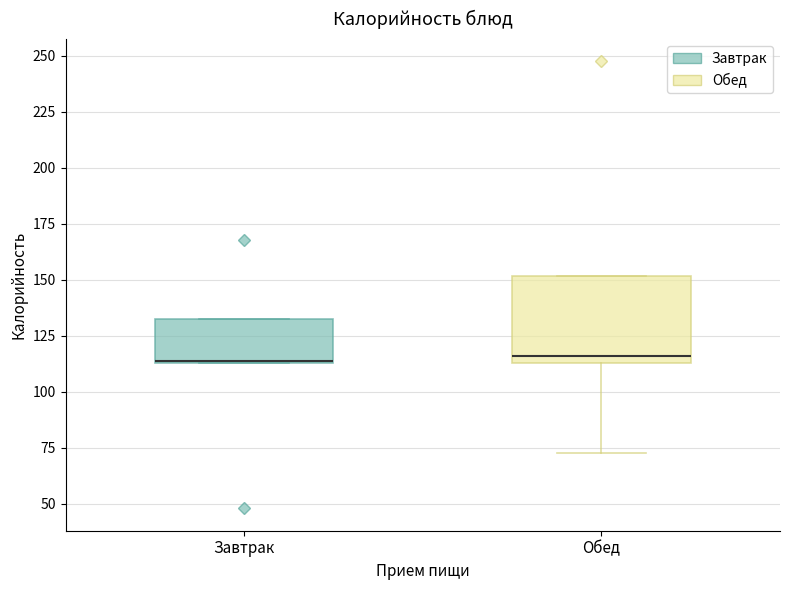

Comparing the boxes themselves (not the whiskers), which one is the tallest?

Обед